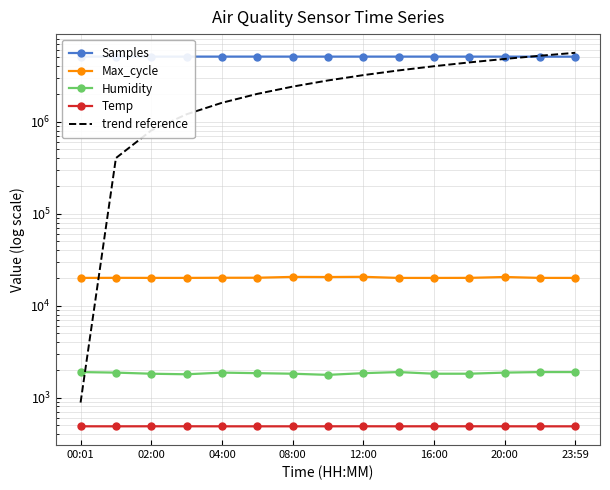

True or false: trend reference and Humidity intersect in this chart.

True